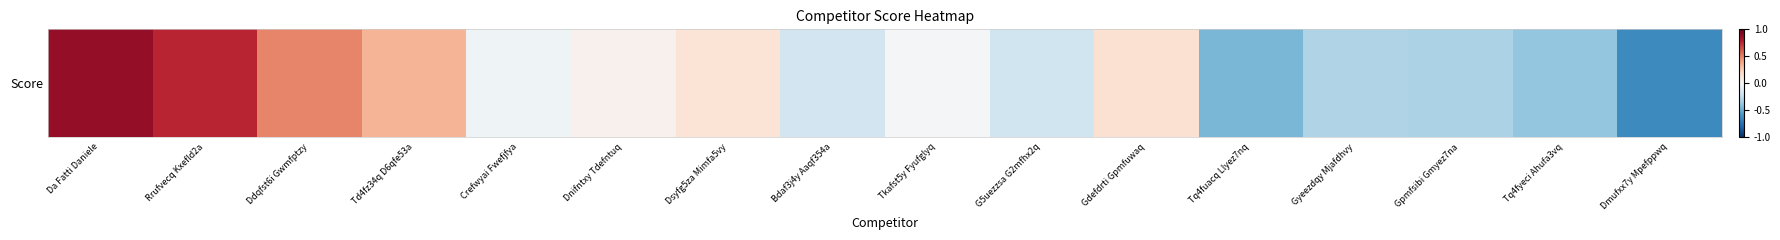

Which label corresponds to the smallest value in the chart?

Dmufxx7y Mpefppwq